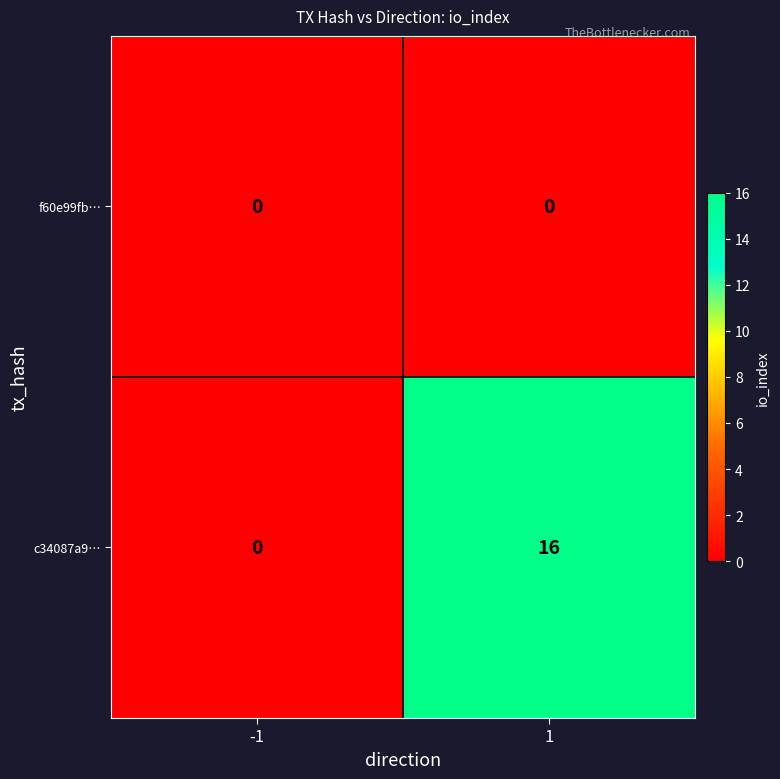

The c34087a9… series shows 16 at 1. True or false?

True